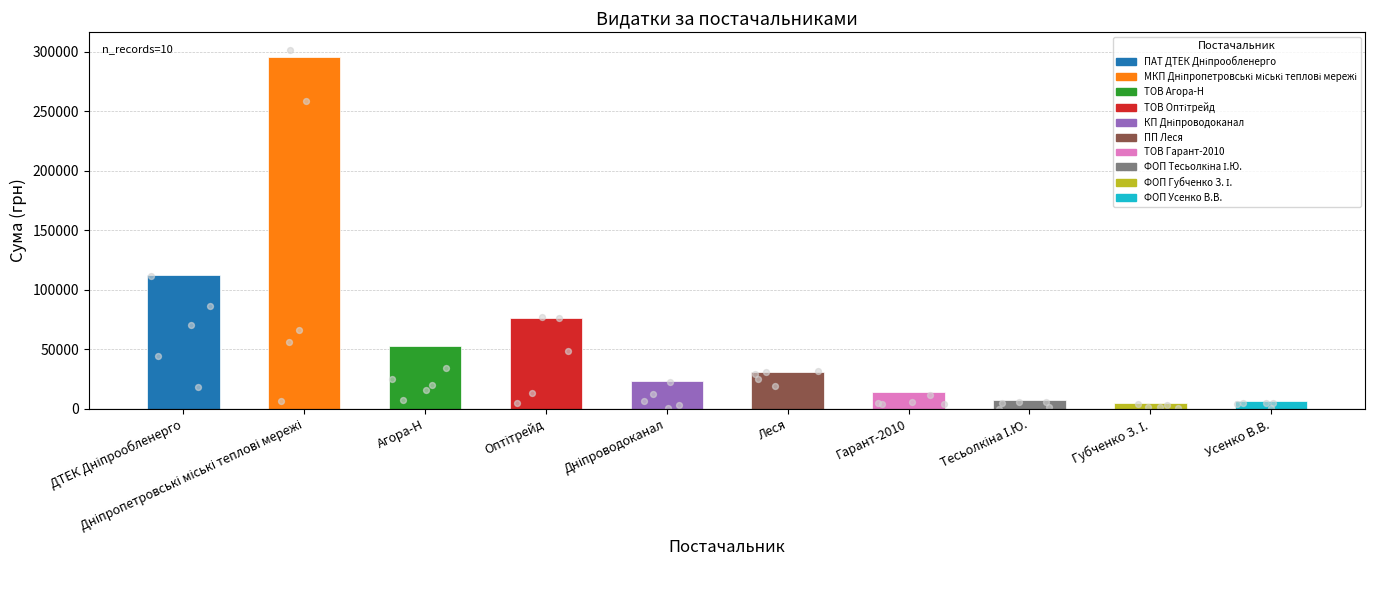

Which has a higher value, Губченко З. І. or Усенко В.В.?

Усенко В.В.